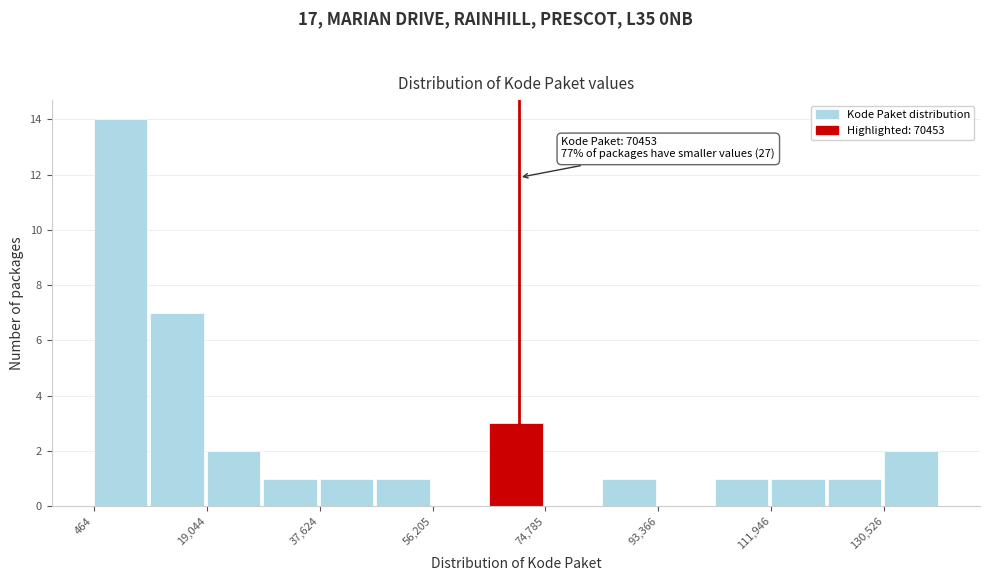

Over which range of the x-axis is the bar tallest?

0 to 10000